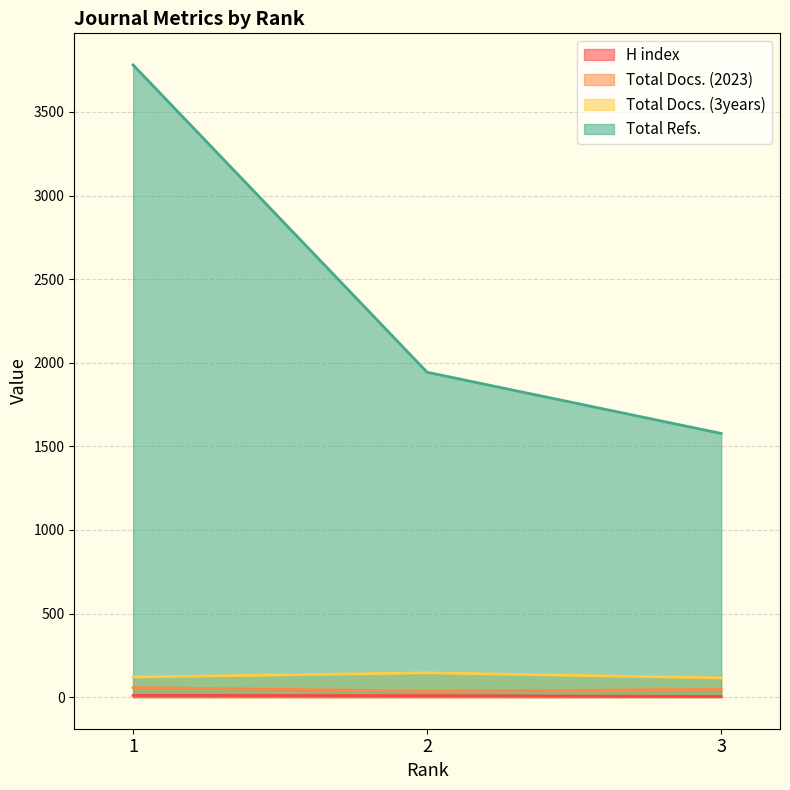

What is the smallest value displayed?

4